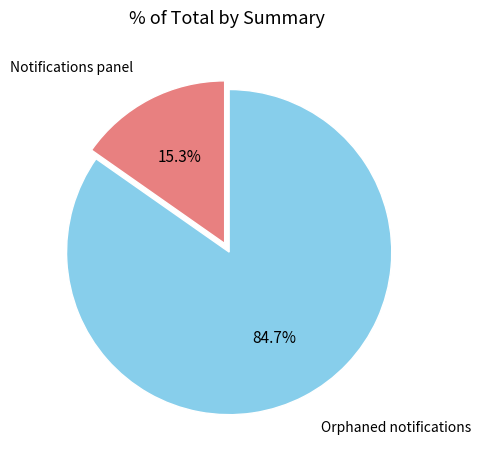

To the nearest percent, what portion does Notifications panel represent?

15%